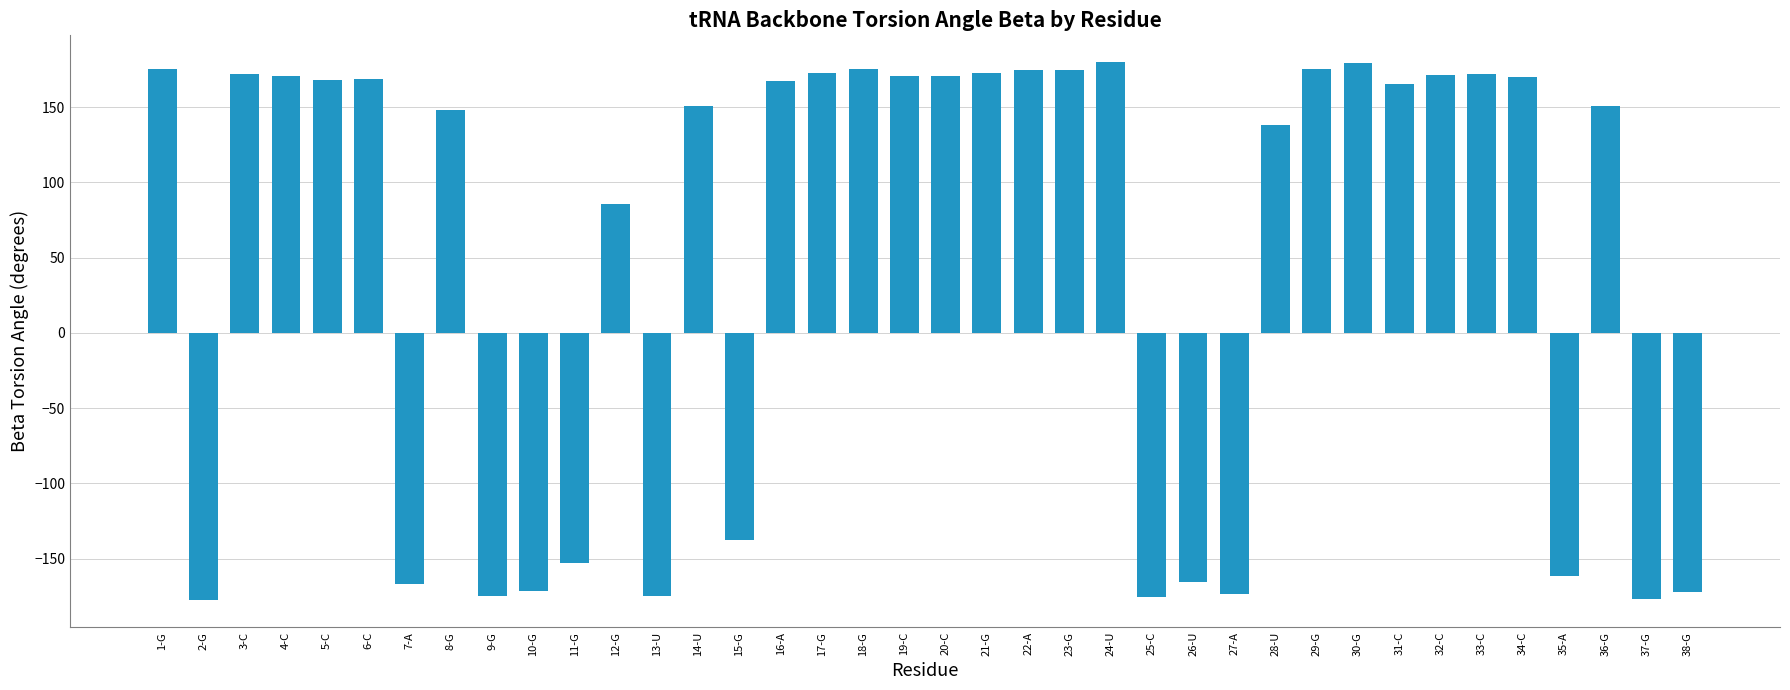

Read the value at 34-C.

169.9